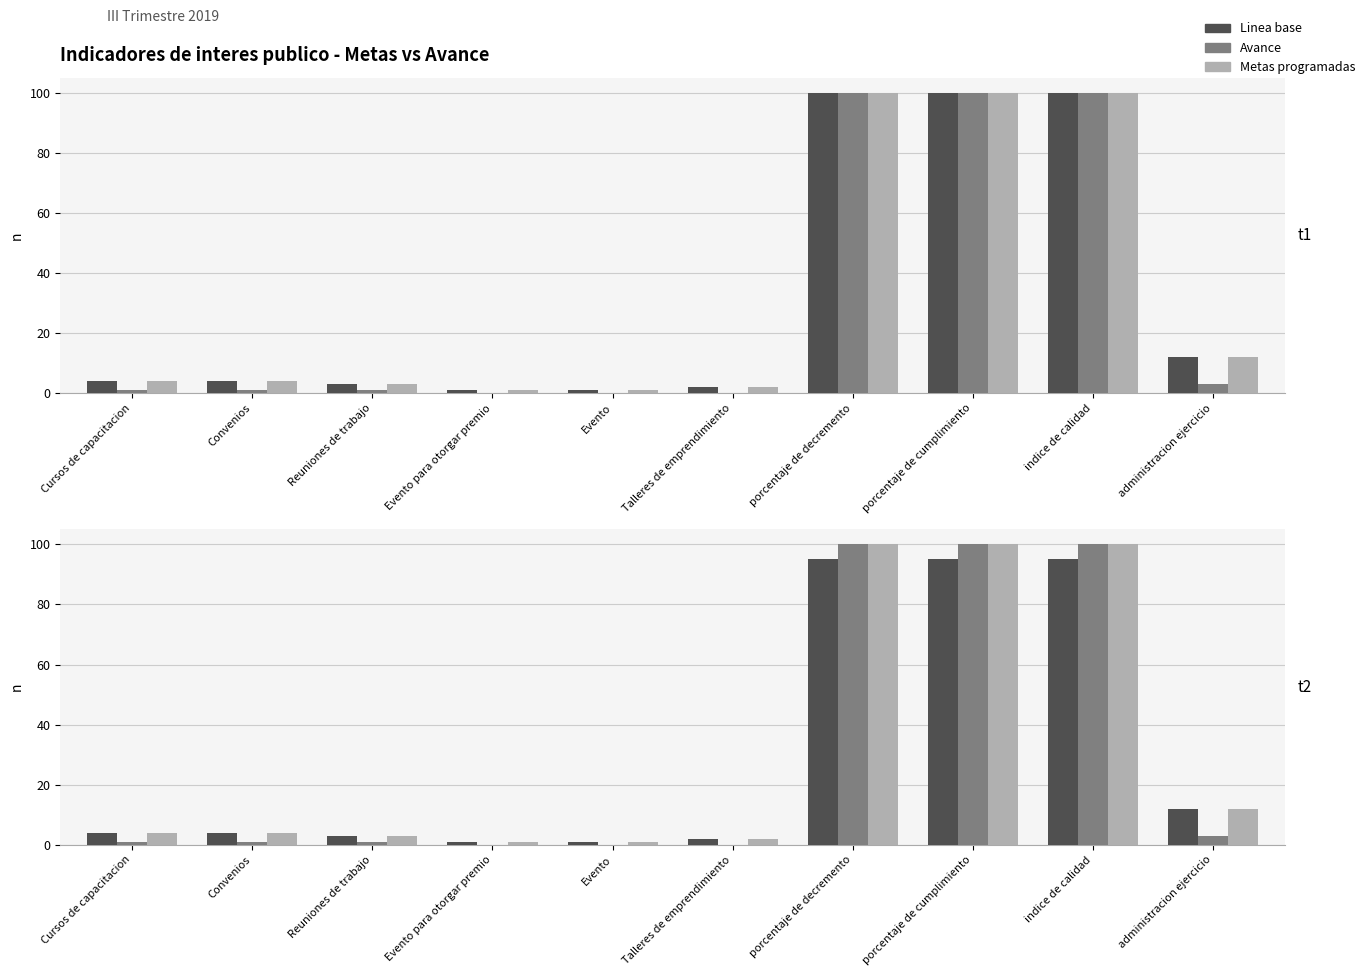

Is it true that Avance equals 5 at administracion ejercicio?

False